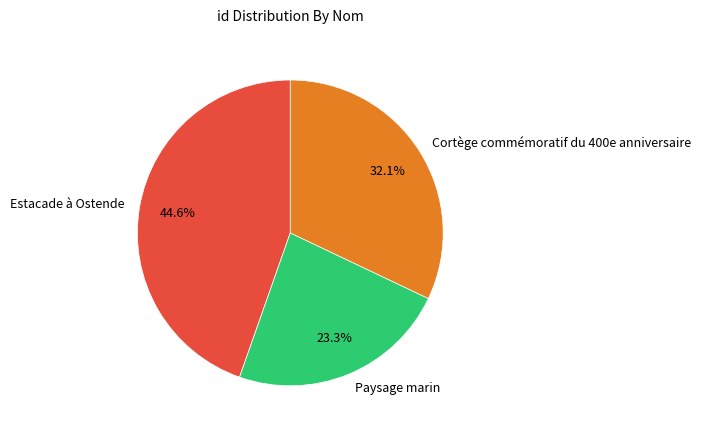

Is Estacade à Ostende the majority of the pie?

No